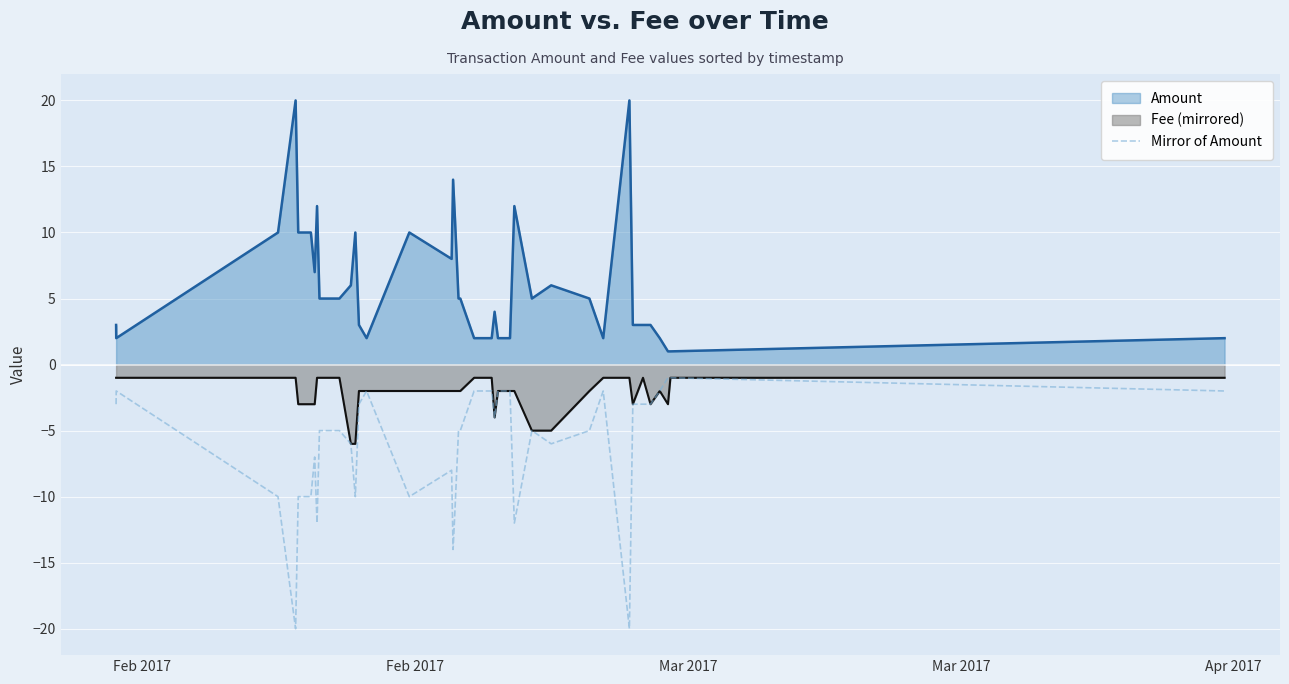

True or false: Fee (mirrored) and Amount cross at least once.

False